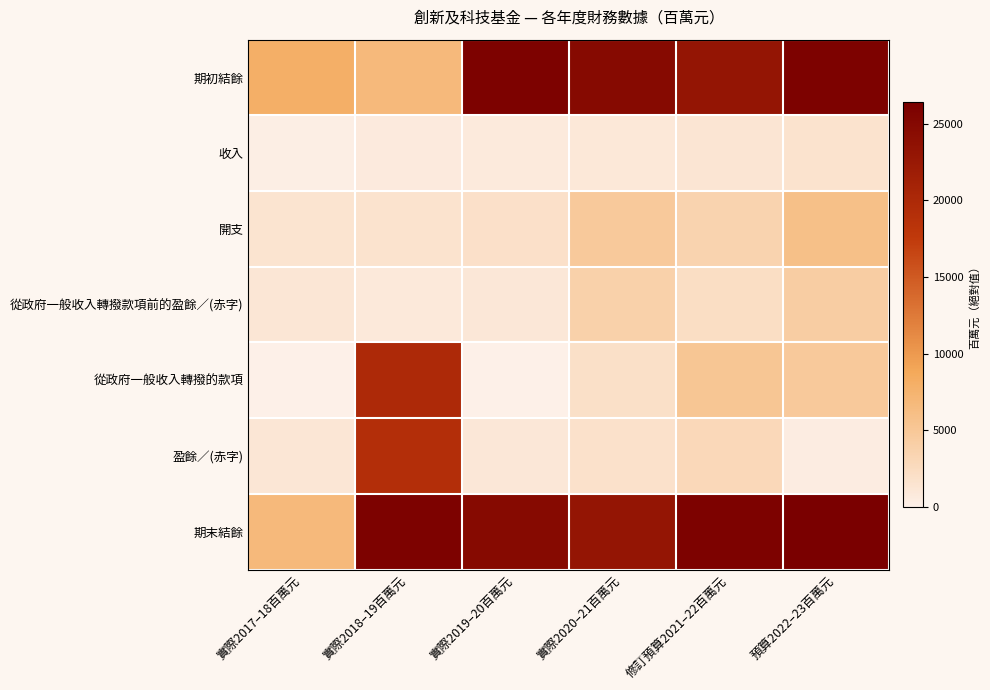

Reading left to right, extract all data points from this chart.

期初結餘: 實際2017–18百萬元=7991	實際2018–19百萬元=6796	實際2019–20百萬元=25939	實際2020–21百萬元=24833	修訂預算2021–22百萬元=23003	預算2022–23百萬元=25937
收入: 實際2017–18百萬元=288	實際2018–19百萬元=718	實際2019–20百萬元=778	實際2020–21百萬元=966	修訂預算2021–22百萬元=1296	預算2022–23百萬元=1602
開支: 實際2017–18百萬元=1483	實際2018–19百萬元=1575	實際2019–20百萬元=1884	實際2020–21百萬元=4796	修訂預算2021–22百萬元=3537	預算2022–23百萬元=5885
從政府一般收入轉撥款項前的盈餘／(赤字): 實際2017–18百萬元=1195	實際2018–19百萬元=857	實際2019–20百萬元=1106	實際2020–21百萬元=3830	修訂預算2021–22百萬元=2241	預算2022–23百萬元=4283
從政府一般收入轉撥的款項: 實際2017–18百萬元=0	實際2018–19百萬元=20000	實際2019–20百萬元=0	實際2020–21百萬元=2000	修訂預算2021–22百萬元=5175	預算2022–23百萬元=4750
盈餘／(赤字): 實際2017–18百萬元=1195	實際2018–19百萬元=19143	實際2019–20百萬元=1106	實際2020–21百萬元=1830	修訂預算2021–22百萬元=2934	預算2022–23百萬元=467
期末結餘: 實際2017–18百萬元=6796	實際2018–19百萬元=25939	實際2019–20百萬元=24833	實際2020–21百萬元=23003	修訂預算2021–22百萬元=25937	預算2022–23百萬元=26404